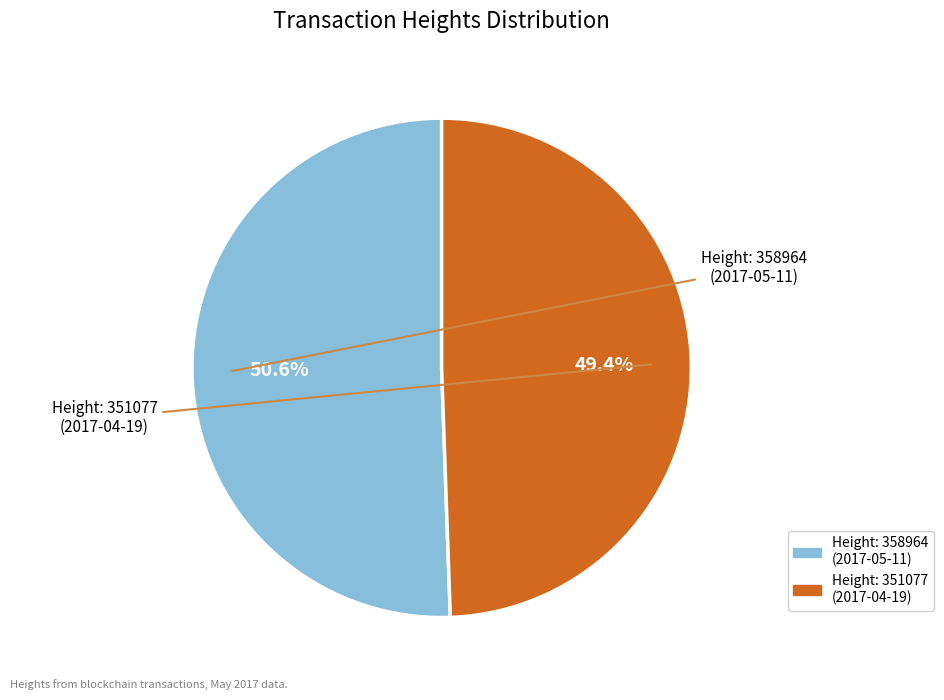

How many slices are in this pie chart?

2